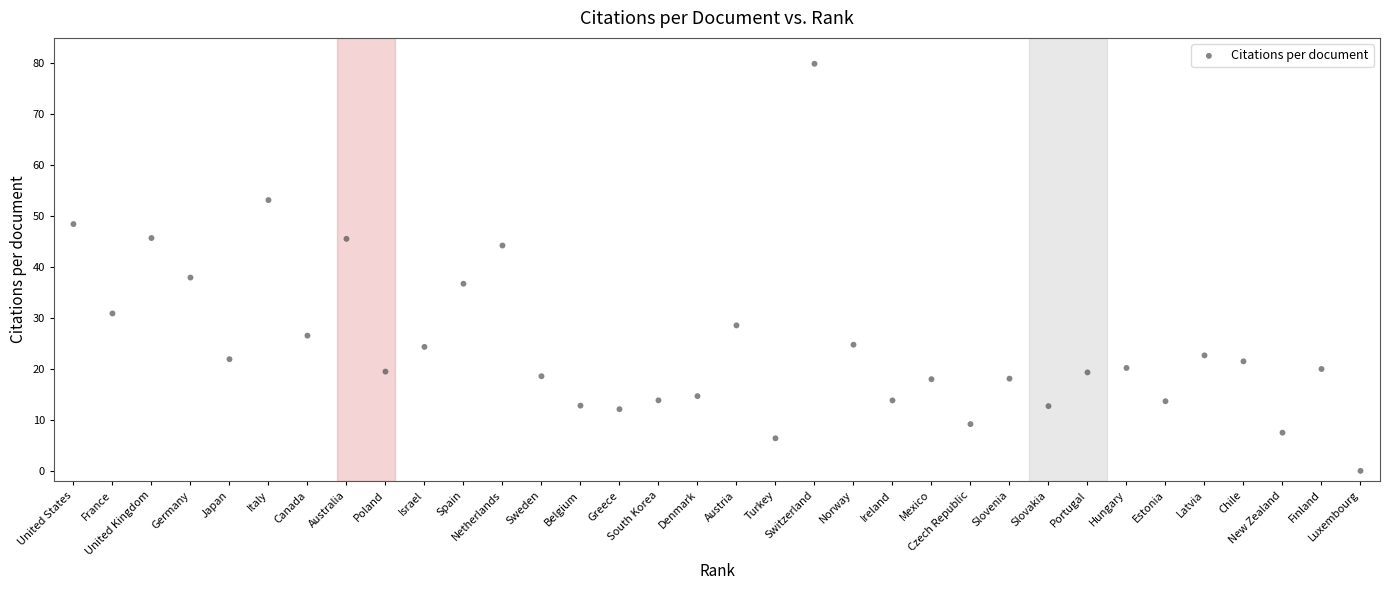

What Y value in the scatter plot is closest to 39?

38.0